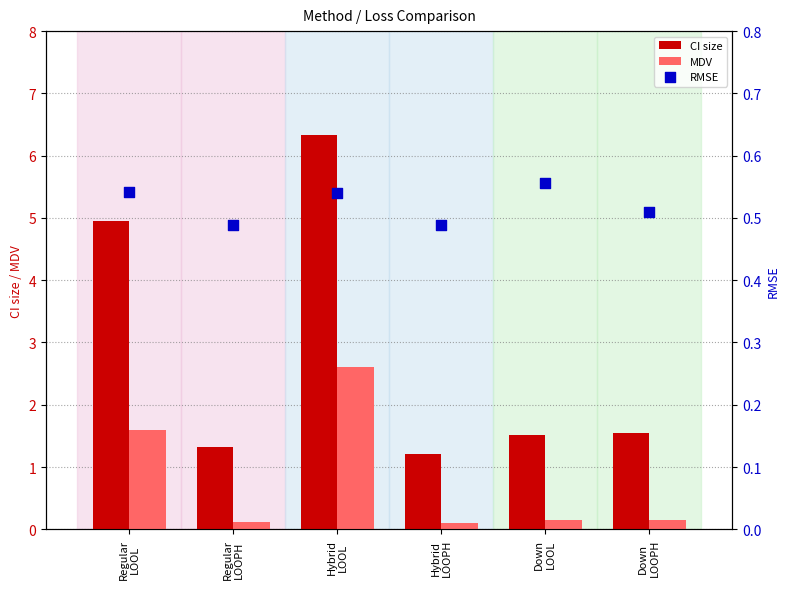

Is the value of MDV at Regular
LOOPH greater than the value of RMSE at Down
LOOPH?

No